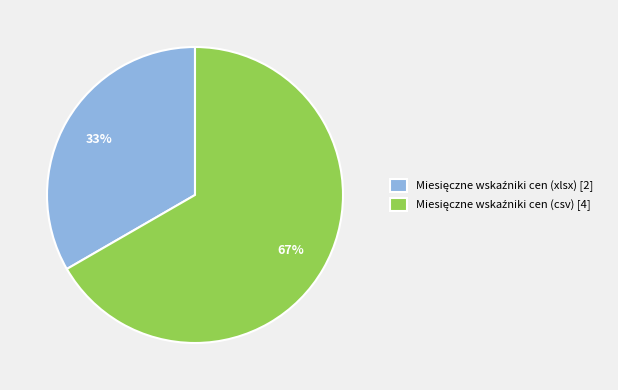

To the nearest percent, what is the average slice percentage?

50%